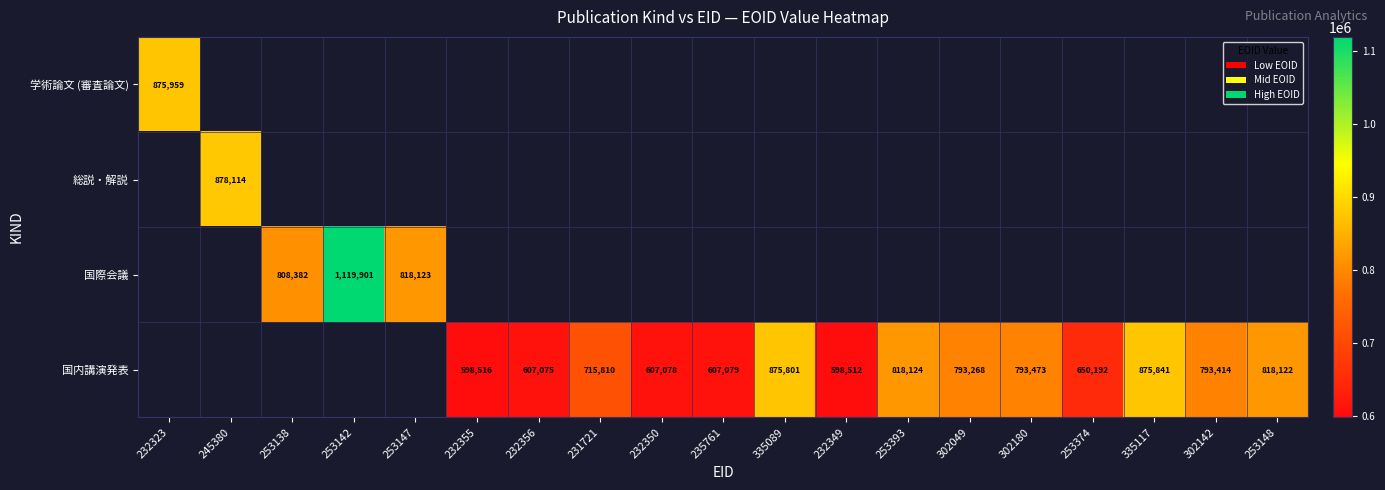

Is it true that 学術論文 (審査論文) equals 1481052 at 232323?

False